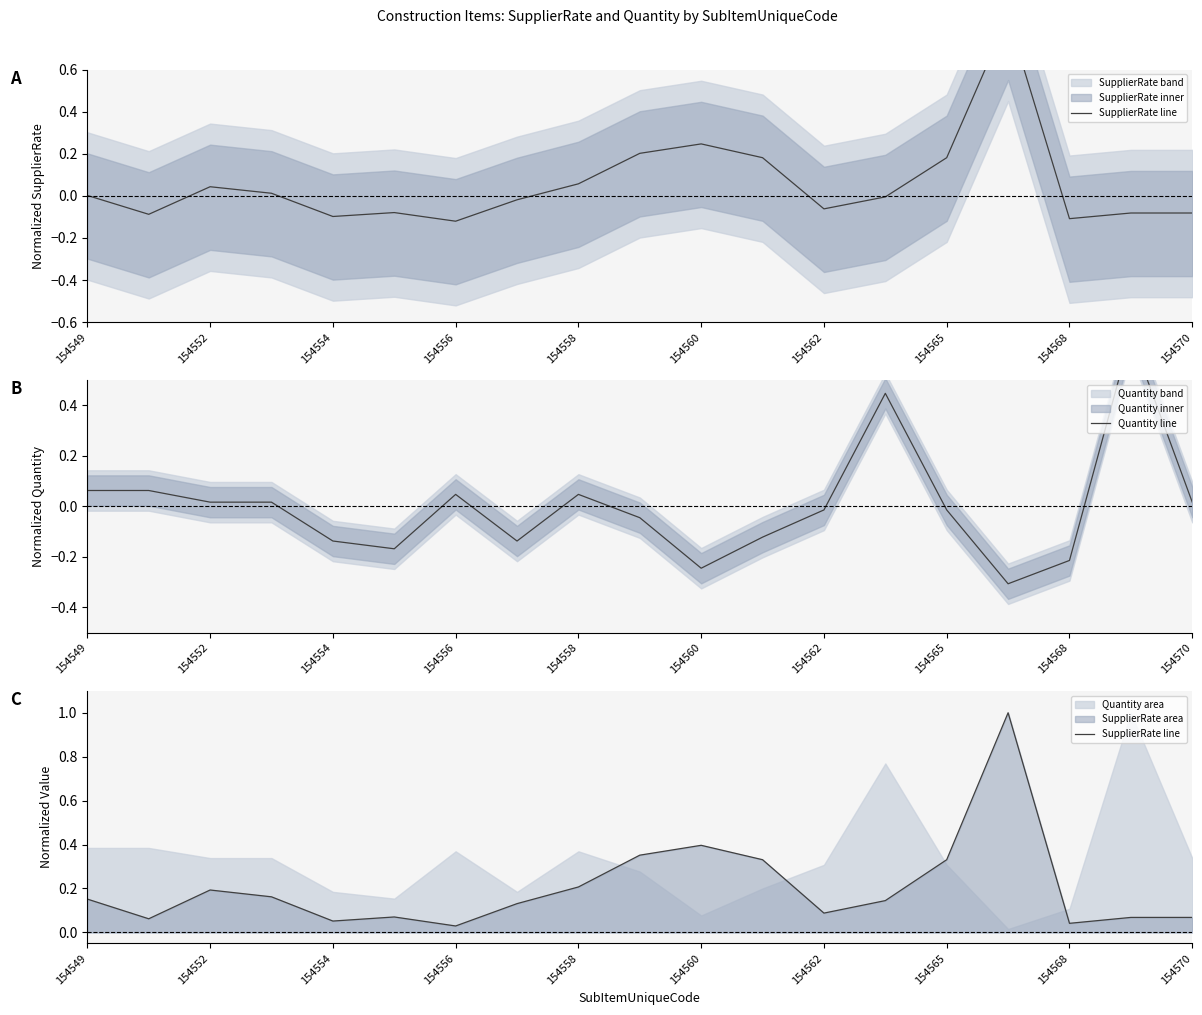

How many series are shown in this chart?

2